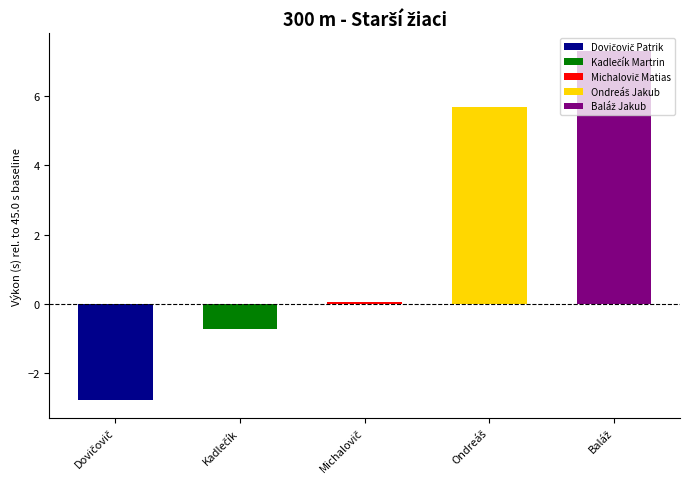

Are the bars grouped side by side (vs. stacked)?

No